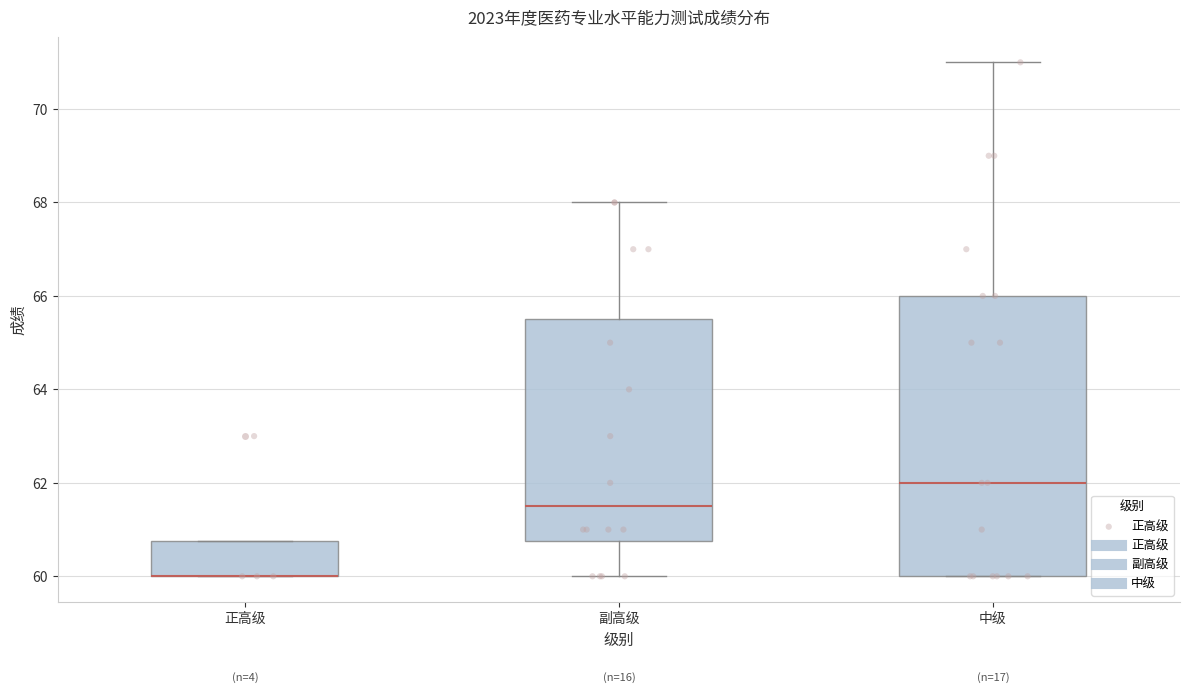

Comparing the boxes themselves (not the whiskers), which one is the tallest?

中级